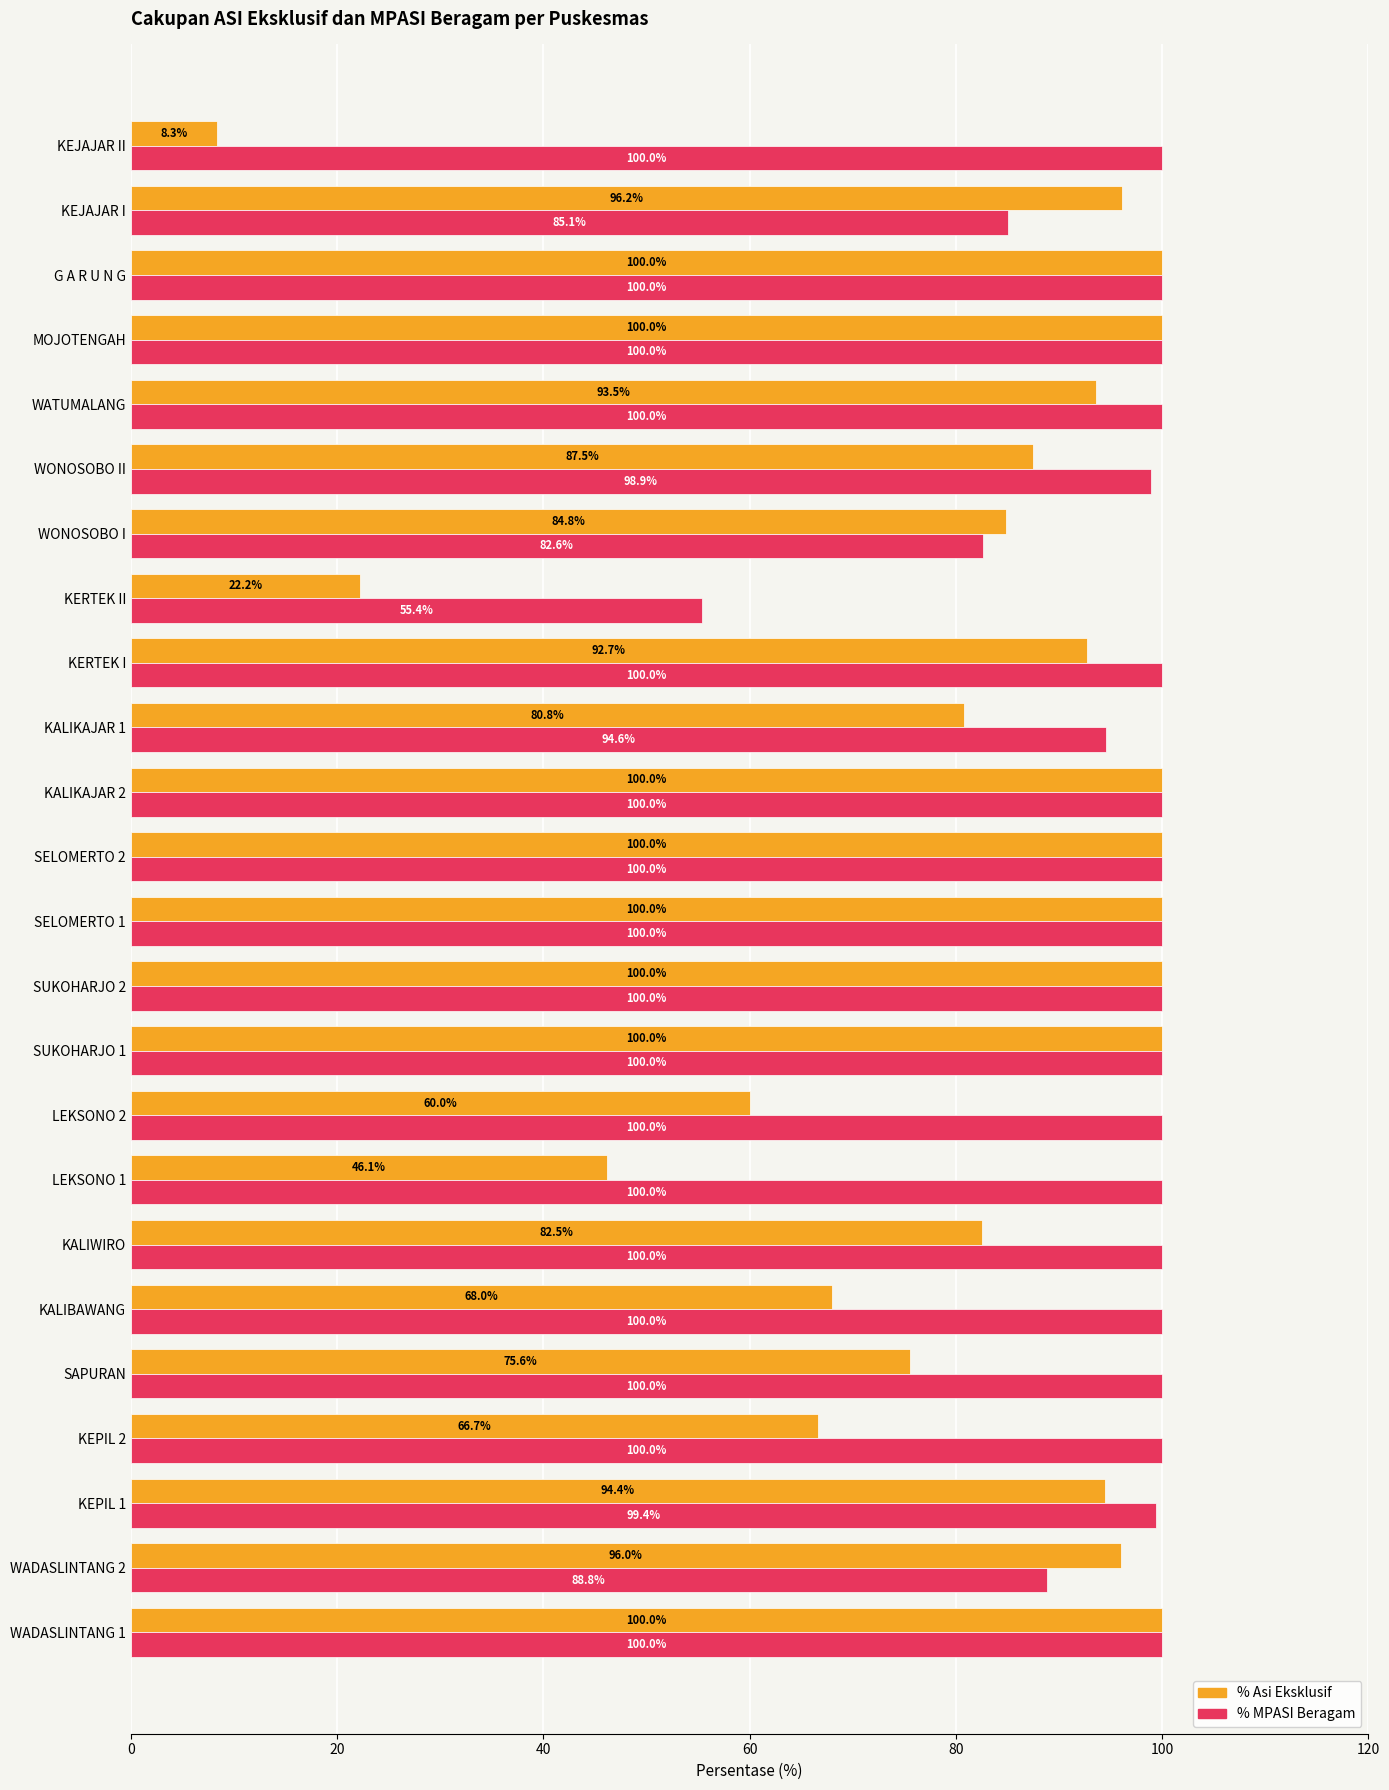

List the series in order of their overall mean, highest first.

% MPASI Beragam, % Asi Eksklusif